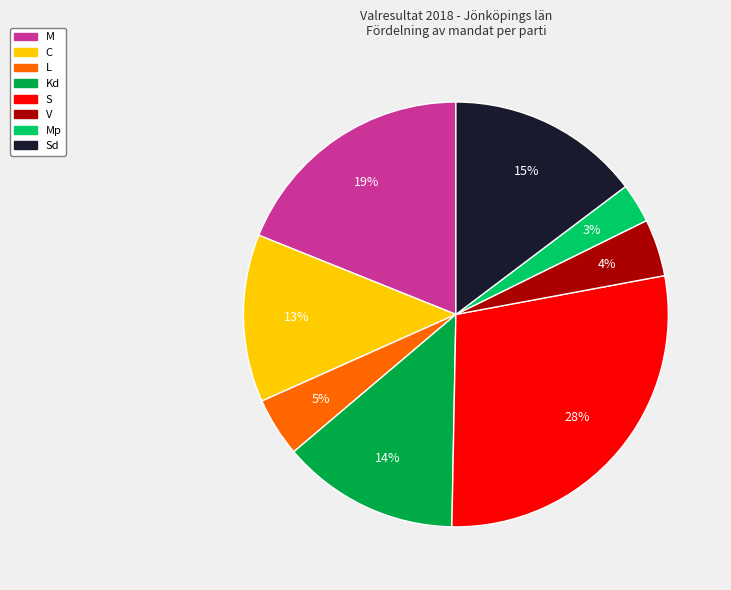

To the nearest percent, what is the average slice percentage?

12%